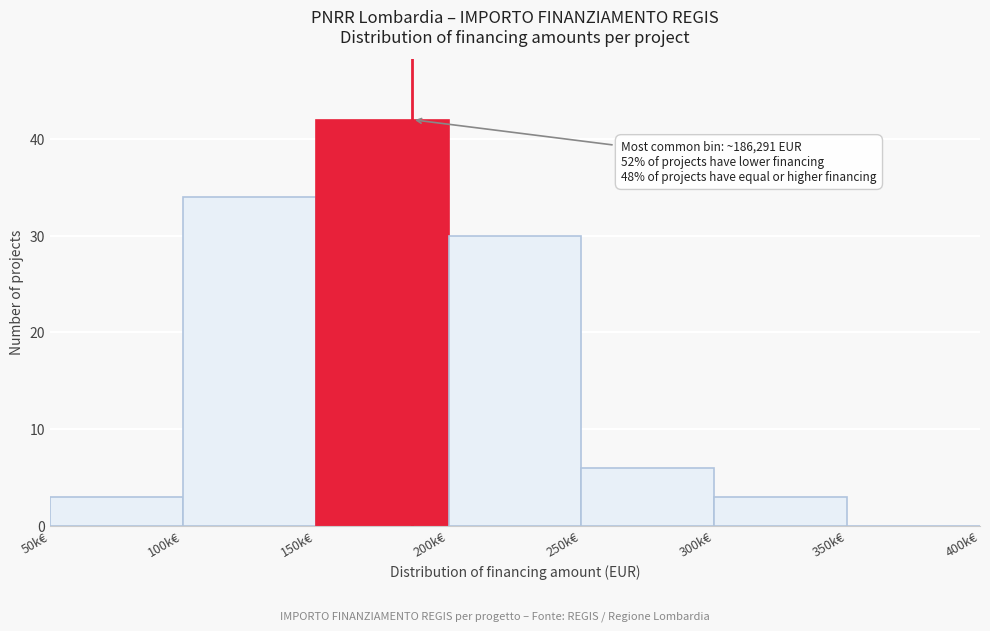

Reading left to right, transcribe all the data shown in this chart.

50k€=3	100k€=34	150k€=42	200k€=30	250k€=6	300k€=3	350k€=0